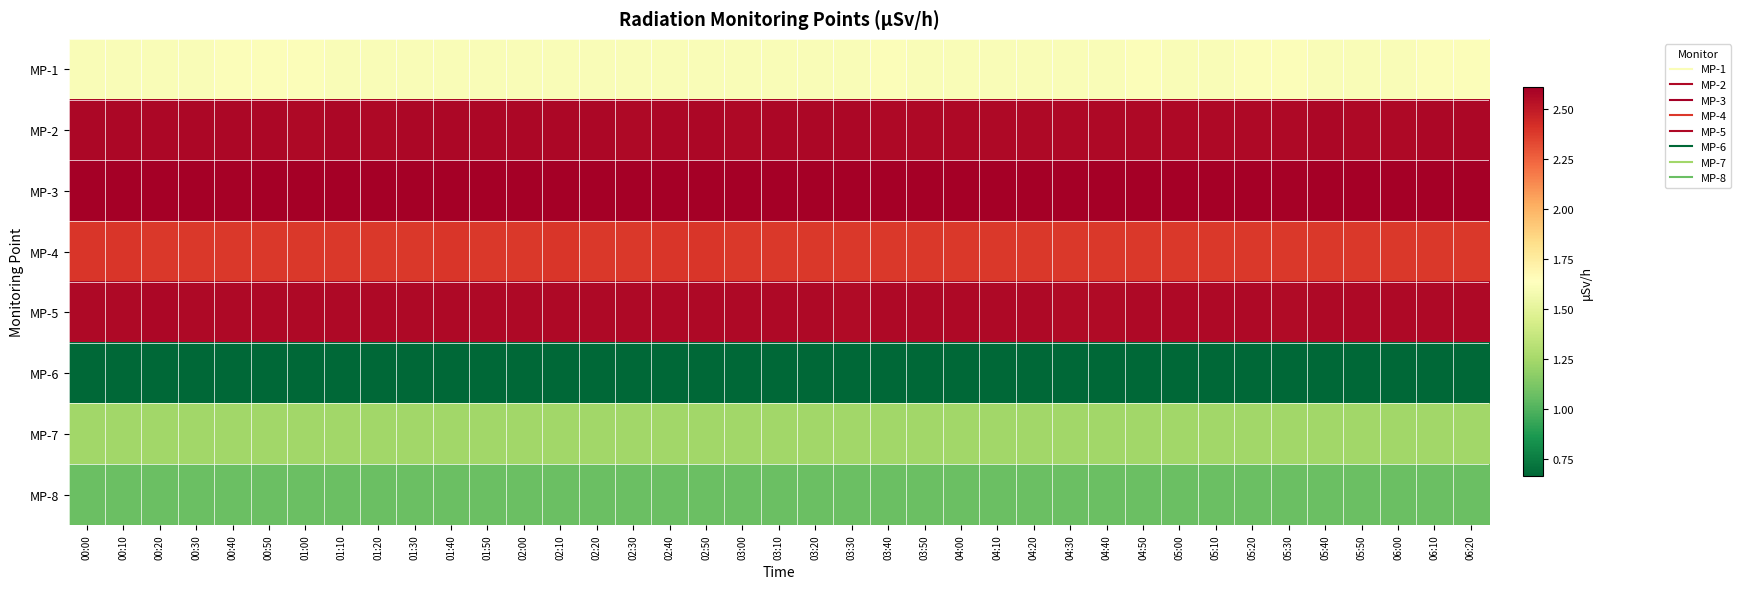

Reading left to right, extract all data points from this chart.

MP-1: 00:00=1.6	00:10=1.6	00:20=1.6	00:30=1.6	00:40=1.6	00:50=1.6	01:00=1.6	01:10=1.6	01:20=1.6	01:30=1.6	01:40=1.6	01:50=1.6	02:00=1.6	02:10=1.6	02:20=1.6	02:30=1.6	02:40=1.6	02:50=1.6	03:00=1.6	03:10=1.6	03:20=1.6	03:30=1.6	03:40=1.6	03:50=1.6	04:00=1.6	04:10=1.6	04:20=1.6	04:30=1.6	04:40=1.6	04:50=1.6	05:00=1.6	05:10=1.6	05:20=1.6	05:30=1.6	05:40=1.6	05:50=1.6	06:00=1.6	06:10=1.6	06:20=1.6
MP-2: 00:00=2.6	00:10=2.6	00:20=2.6	00:30=2.6	00:40=2.6	00:50=2.6	01:00=2.6	01:10=2.6	01:20=2.6	01:30=2.6	01:40=2.6	01:50=2.6	02:00=2.6	02:10=2.6	02:20=2.6	02:30=2.6	02:40=2.6	02:50=2.6	03:00=2.6	03:10=2.6	03:20=2.6	03:30=2.6	03:40=2.6	03:50=2.6	04:00=2.6	04:10=2.6	04:20=2.6	04:30=2.6	04:40=2.6	04:50=2.6	05:00=2.6	05:10=2.6	05:20=2.6	05:30=2.6	05:40=2.6	05:50=2.6	06:00=2.6	06:10=2.6	06:20=2.6
MP-3: 00:00=2.6	00:10=2.6	00:20=2.6	00:30=2.6	00:40=2.6	00:50=2.6	01:00=2.6	01:10=2.6	01:20=2.6	01:30=2.6	01:40=2.6	01:50=2.6	02:00=2.6	02:10=2.6	02:20=2.6	02:30=2.6	02:40=2.6	02:50=2.6	03:00=2.6	03:10=2.6	03:20=2.6	03:30=2.6	03:40=2.6	03:50=2.6	04:00=2.6	04:10=2.6	04:20=2.6	04:30=2.6	04:40=2.6	04:50=2.6	05:00=2.6	05:10=2.6	05:20=2.6	05:30=2.6	05:40=2.6	05:50=2.6	06:00=2.6	06:10=2.6	06:20=2.6
MP-4: 00:00=2.4	00:10=2.4	00:20=2.4	00:30=2.4	00:40=2.4	00:50=2.4	01:00=2.4	01:10=2.4	01:20=2.4	01:30=2.4	01:40=2.4	01:50=2.4	02:00=2.4	02:10=2.4	02:20=2.4	02:30=2.4	02:40=2.4	02:50=2.4	03:00=2.4	03:10=2.4	03:20=2.4	03:30=2.4	03:40=2.4	03:50=2.4	04:00=2.4	04:10=2.4	04:20=2.4	04:30=2.4	04:40=2.4	04:50=2.4	05:00=2.4	05:10=2.4	05:20=2.4	05:30=2.4	05:40=2.4	05:50=2.4	06:00=2.4	06:10=2.4	06:20=2.4
MP-5: 00:00=2.6	00:10=2.6	00:20=2.6	00:30=2.6	00:40=2.6	00:50=2.6	01:00=2.6	01:10=2.6	01:20=2.6	01:30=2.6	01:40=2.6	01:50=2.6	02:00=2.6	02:10=2.6	02:20=2.6	02:30=2.6	02:40=2.6	02:50=2.6	03:00=2.6	03:10=2.6	03:20=2.6	03:30=2.6	03:40=2.6	03:50=2.6	04:00=2.6	04:10=2.6	04:20=2.6	04:30=2.6	04:40=2.6	04:50=2.6	05:00=2.6	05:10=2.6	05:20=2.6	05:30=2.6	05:40=2.6	05:50=2.6	06:00=2.6	06:10=2.6	06:20=2.6
MP-6: 00:00=0.7	00:10=0.7	00:20=0.7	00:30=0.7	00:40=0.7	00:50=0.7	01:00=0.7	01:10=0.7	01:20=0.7	01:30=0.7	01:40=0.7	01:50=0.7	02:00=0.7	02:10=0.7	02:20=0.7	02:30=0.7	02:40=0.7	02:50=0.7	03:00=0.7	03:10=0.7	03:20=0.7	03:30=0.7	03:40=0.7	03:50=0.7	04:00=0.7	04:10=0.7	04:20=0.7	04:30=0.7	04:40=0.7	04:50=0.7	05:00=0.7	05:10=0.7	05:20=0.7	05:30=0.7	05:40=0.7	05:50=0.7	06:00=0.7	06:10=0.7	06:20=0.7
MP-7: 00:00=1.2	00:10=1.2	00:20=1.2	00:30=1.2	00:40=1.2	00:50=1.2	01:00=1.2	01:10=1.2	01:20=1.2	01:30=1.2	01:40=1.2	01:50=1.2	02:00=1.2	02:10=1.2	02:20=1.2	02:30=1.2	02:40=1.2	02:50=1.2	03:00=1.2	03:10=1.2	03:20=1.2	03:30=1.2	03:40=1.2	03:50=1.2	04:00=1.2	04:10=1.2	04:20=1.2	04:30=1.2	04:40=1.2	04:50=1.2	05:00=1.2	05:10=1.2	05:20=1.2	05:30=1.2	05:40=1.2	05:50=1.2	06:00=1.2	06:10=1.2	06:20=1.2
MP-8: 00:00=1.1	00:10=1.1	00:20=1.1	00:30=1.1	00:40=1.1	00:50=1.1	01:00=1.1	01:10=1.1	01:20=1.1	01:30=1.1	01:40=1.1	01:50=1.1	02:00=1.1	02:10=1.1	02:20=1.1	02:30=1.1	02:40=1.1	02:50=1.1	03:00=1.1	03:10=1.1	03:20=1.1	03:30=1.1	03:40=1.1	03:50=1.1	04:00=1.1	04:10=1.1	04:20=1.1	04:30=1.1	04:40=1.1	04:50=1.1	05:00=1.1	05:10=1.1	05:20=1.1	05:30=1.1	05:40=1.1	05:50=1.1	06:00=1.1	06:10=1.1	06:20=1.1